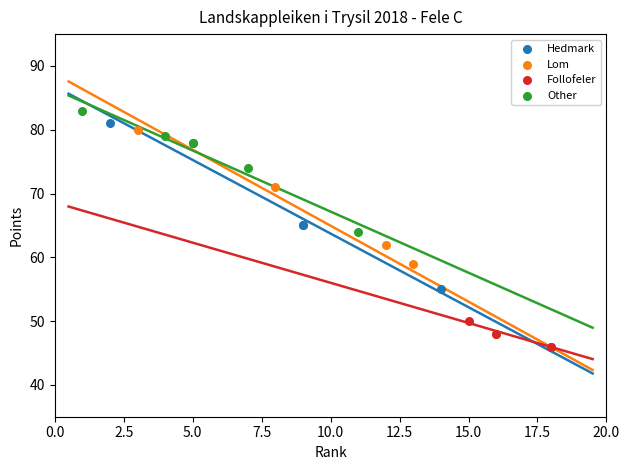

Which series has the largest Y range (max minus min)?

Lom